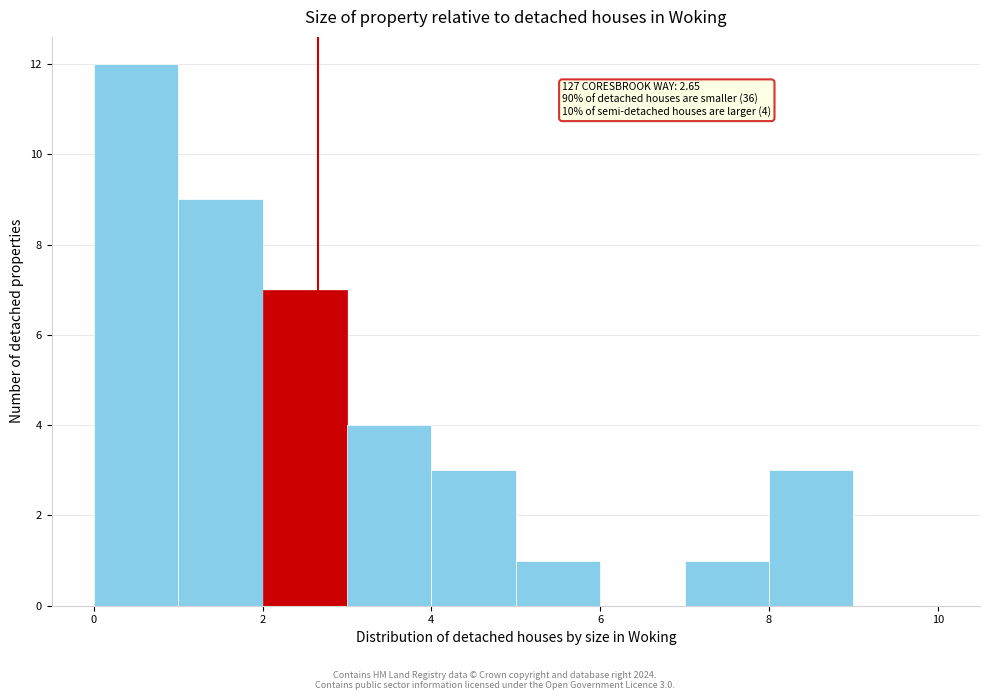

Over which range of the x-axis is the bar tallest?

0 to 1